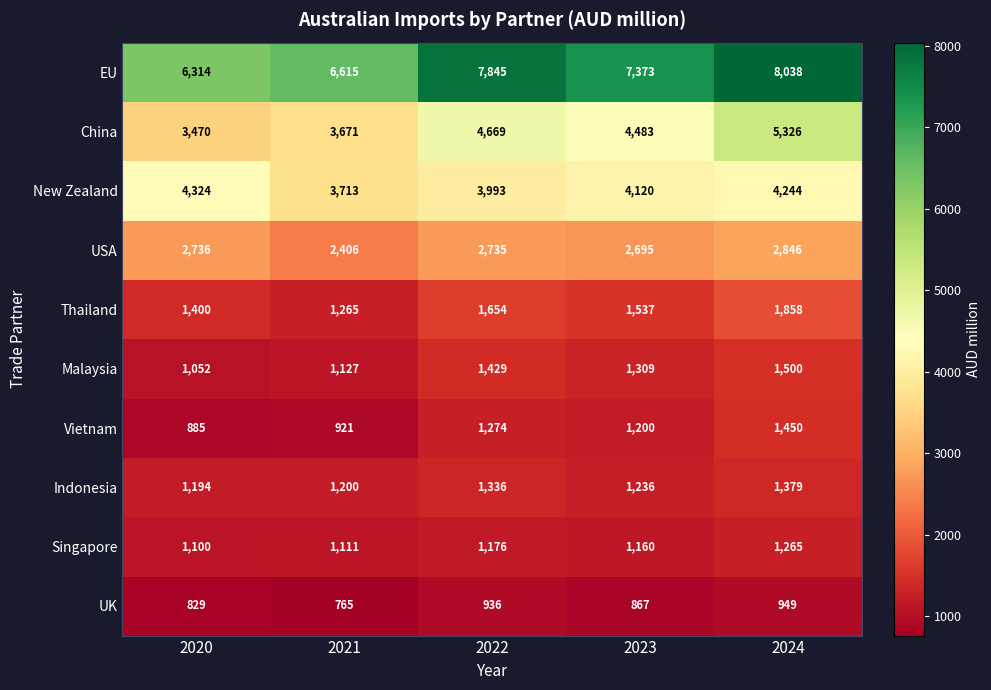

At 2022, list the series in order from largest to smallest.

EU, China, New Zealand, USA, Thailand, Malaysia, Indonesia, Vietnam, Singapore, UK